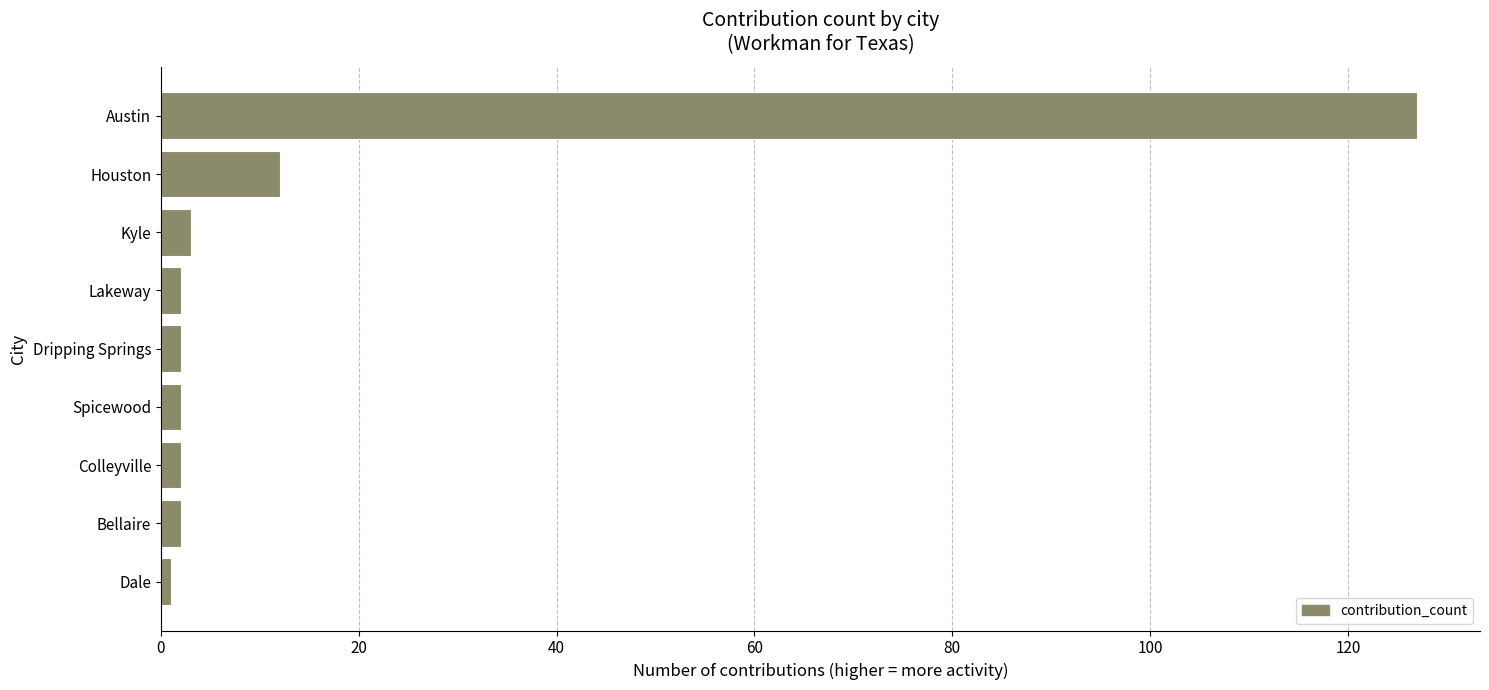

Where is the data nearest to the value 64?

Houston